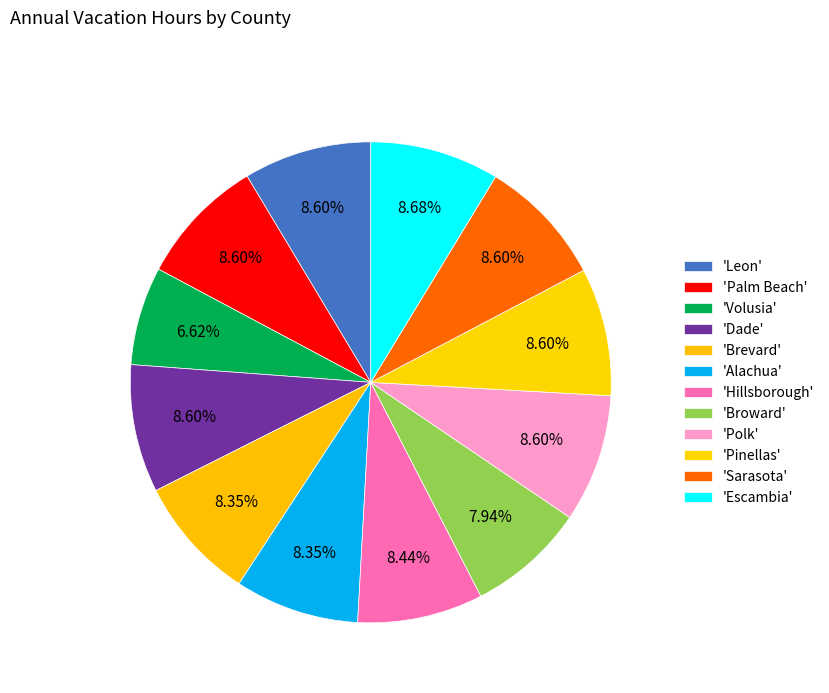

Which slice is the smallest?

Volusia